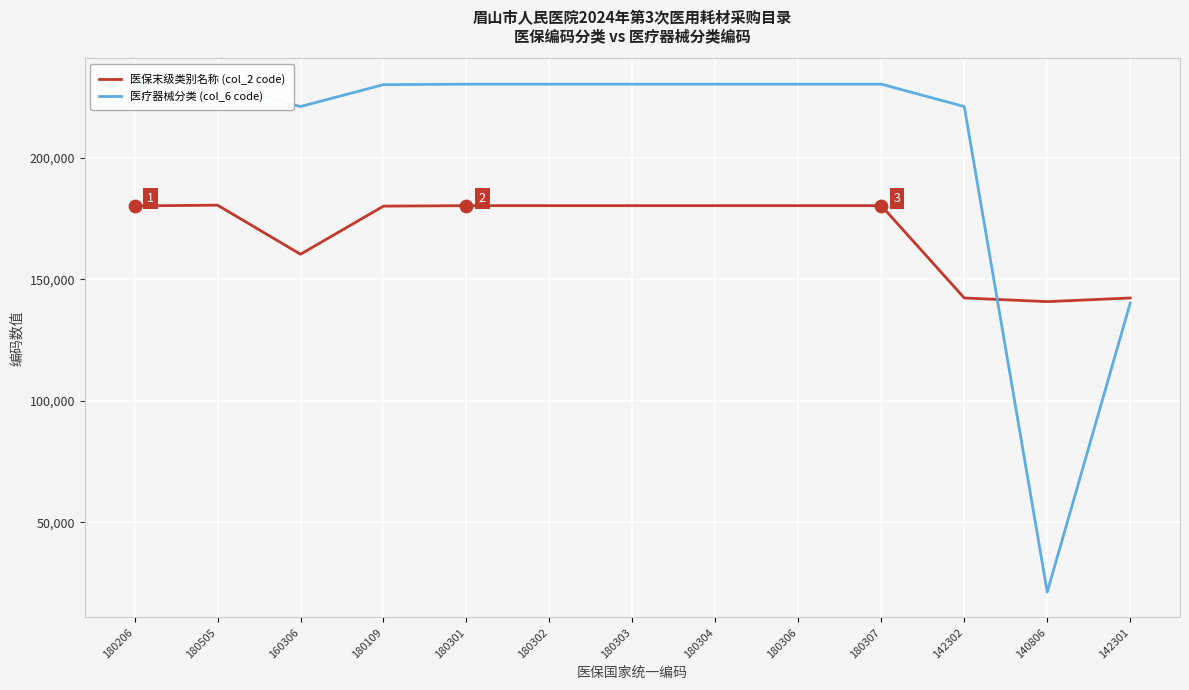

Which series contains the lowest Y value?

医疗器械分类 (col_6 code)